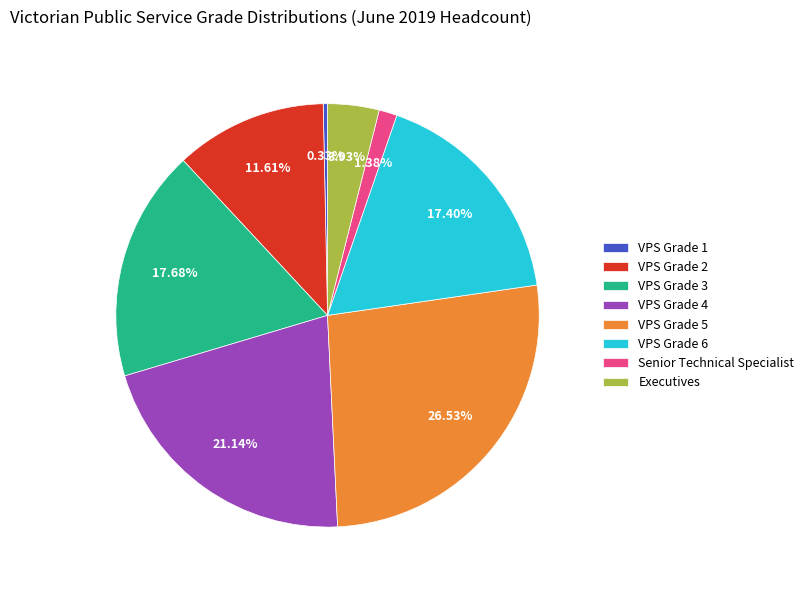

How many segments does this pie chart have?

8